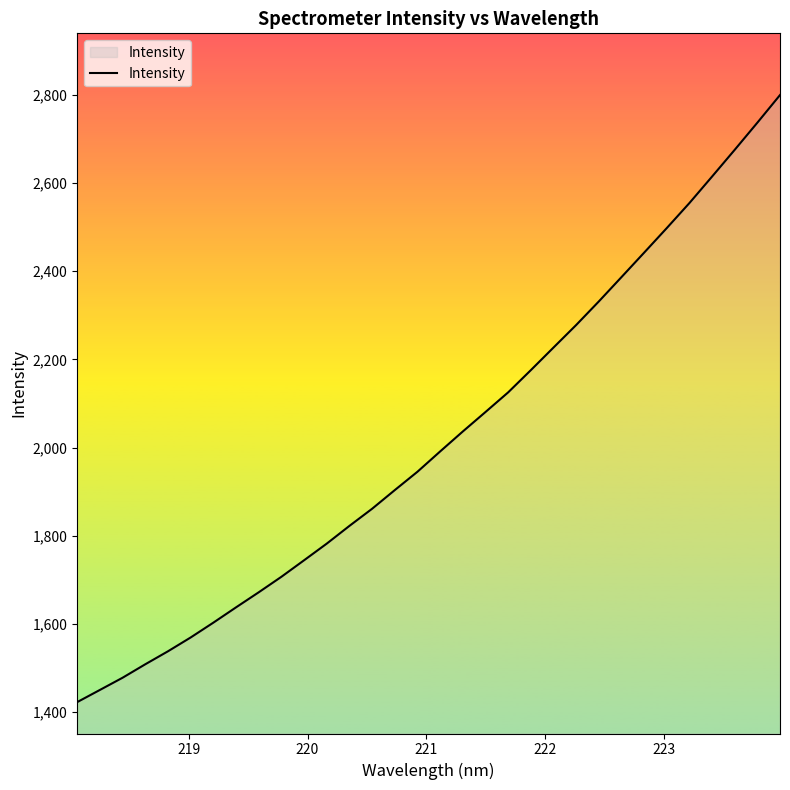

What is the minimum value shown in the chart?

1422.8